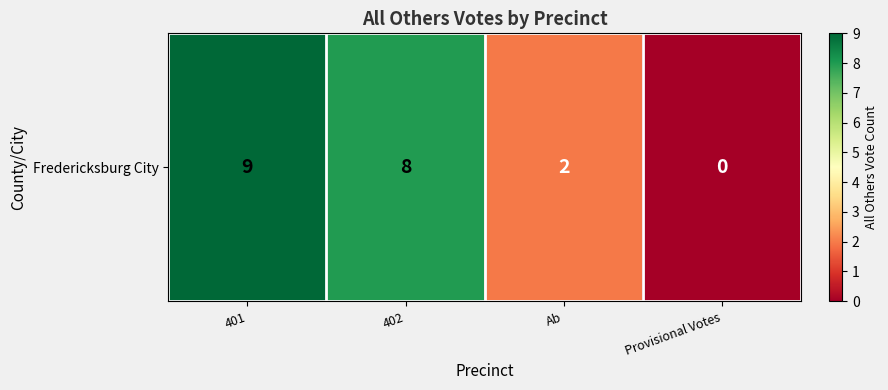

Reading left to right, list all the values displayed in this chart.

9	8	2	0